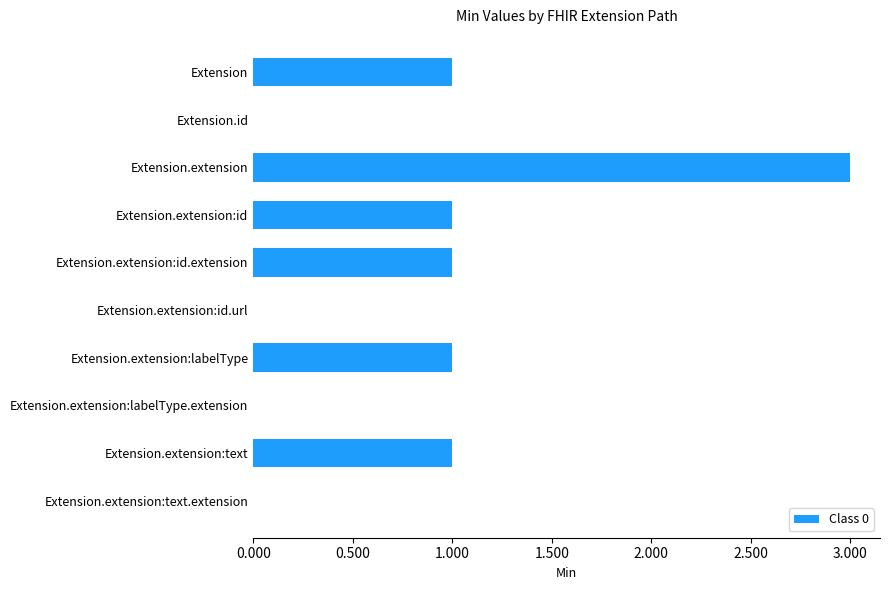

Is it true that the value at Extension.id is 0?

True